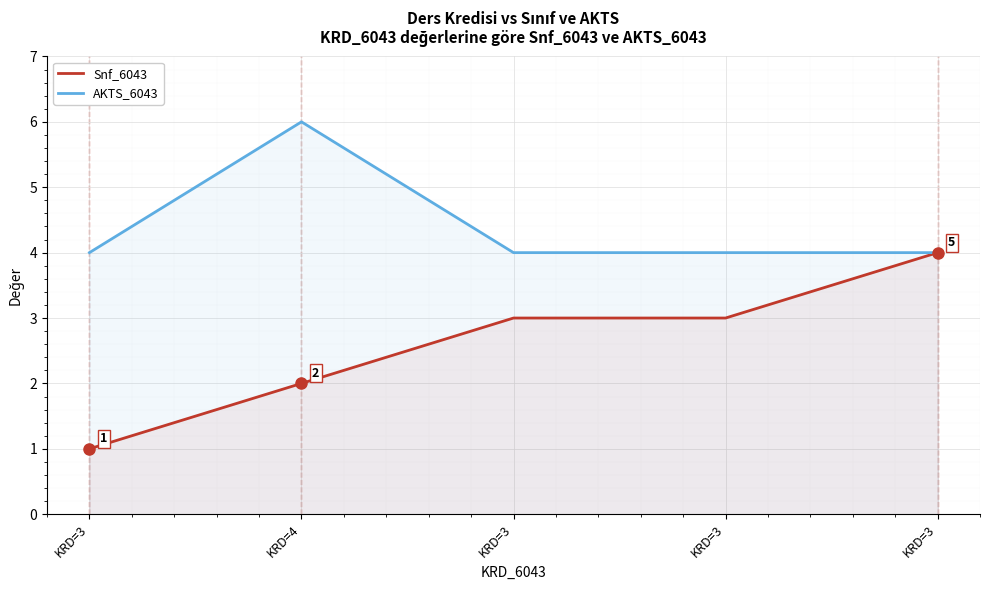

What is the total value across all series at KRD=3?

5